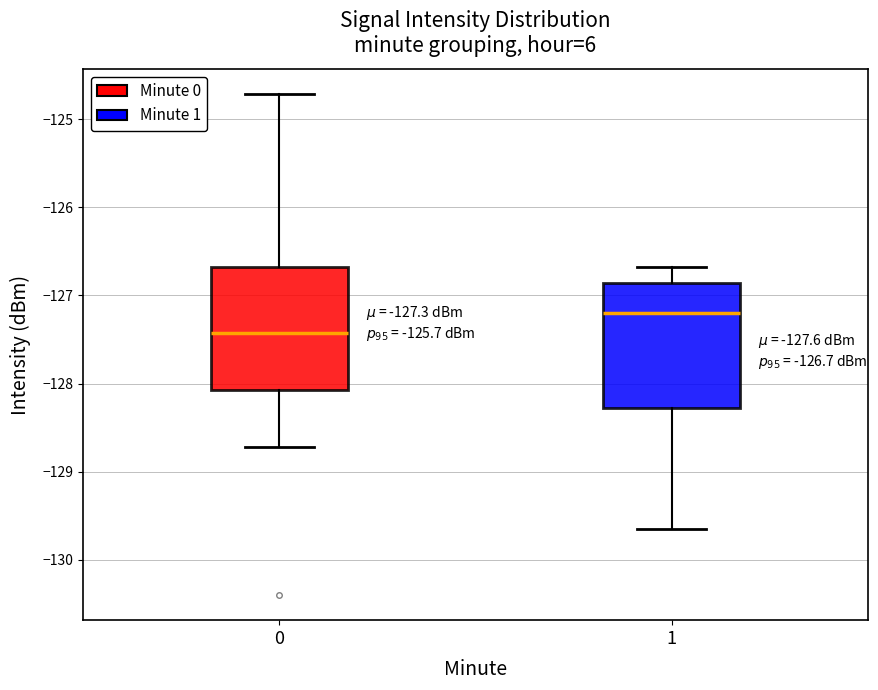

Which box's median line is the lowest?

0